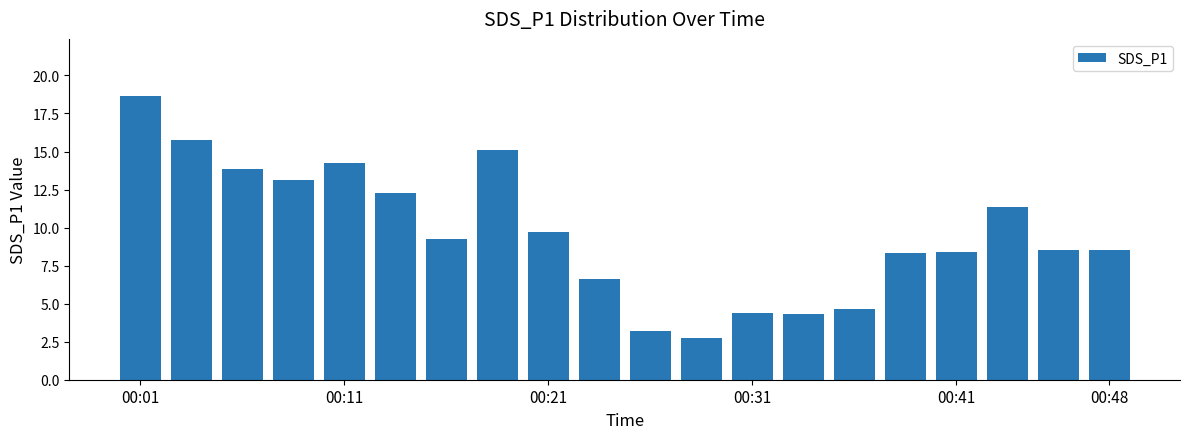

What is the value of the 10th bar from the left?

6.6